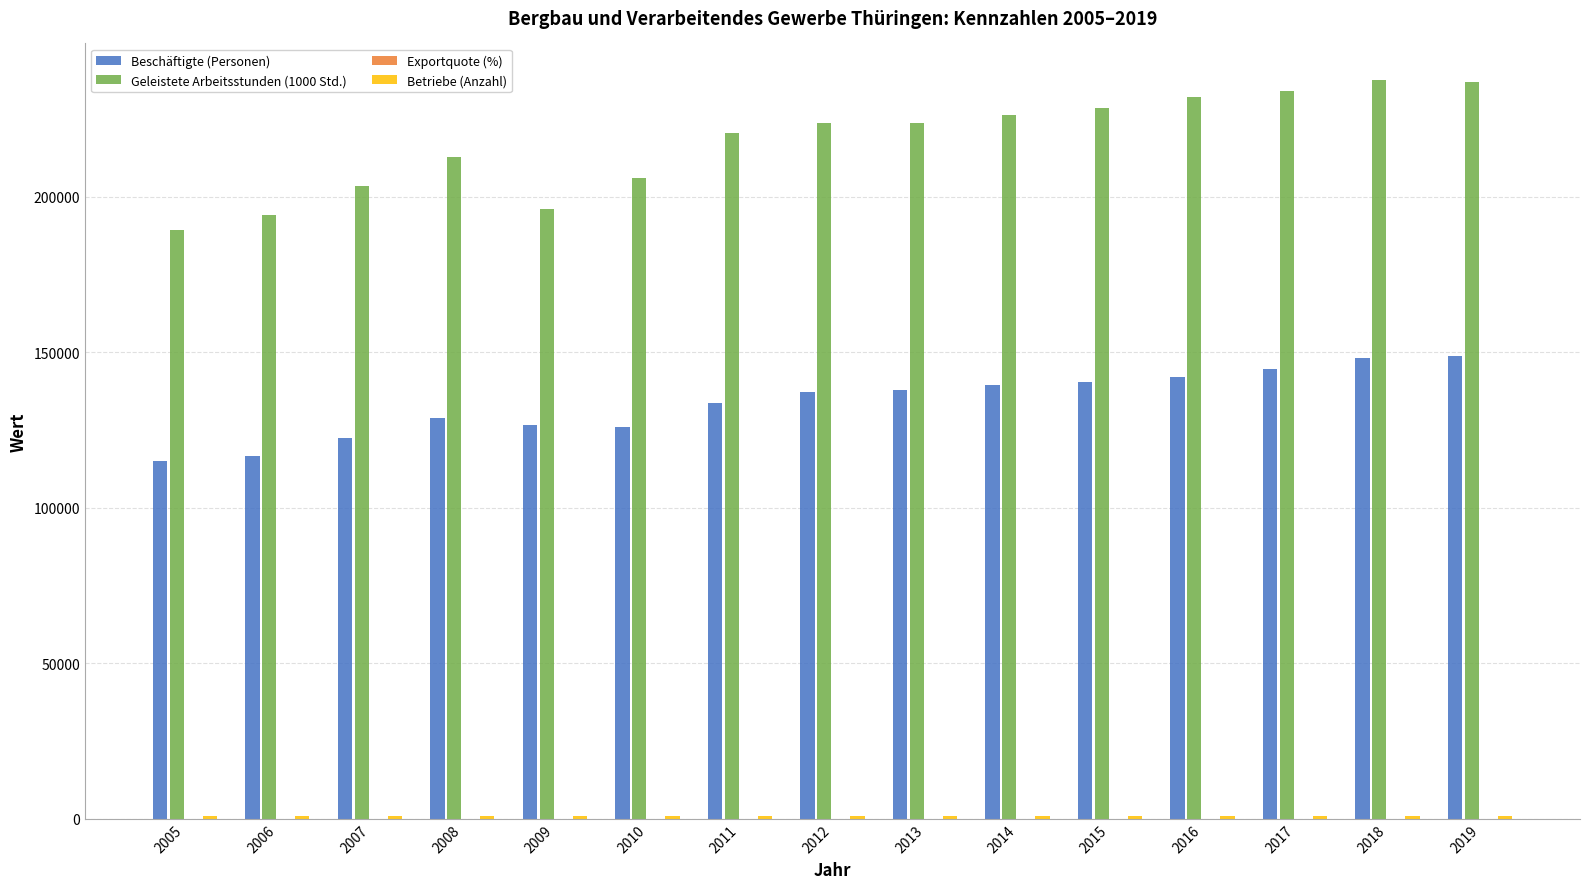

Is it true that Beschäftigte (Personen) equals 264722.7 at 2019?

False